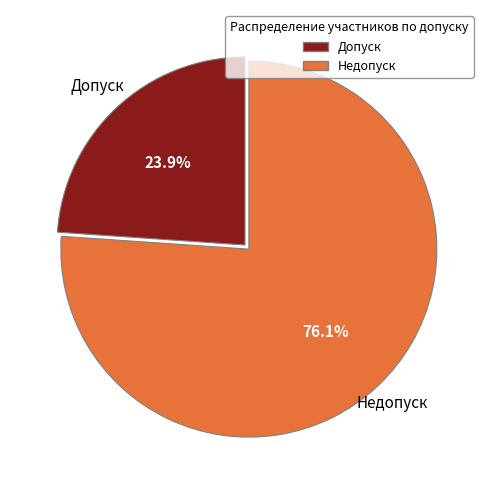

Which category has the biggest portion of the pie?

Недопуск